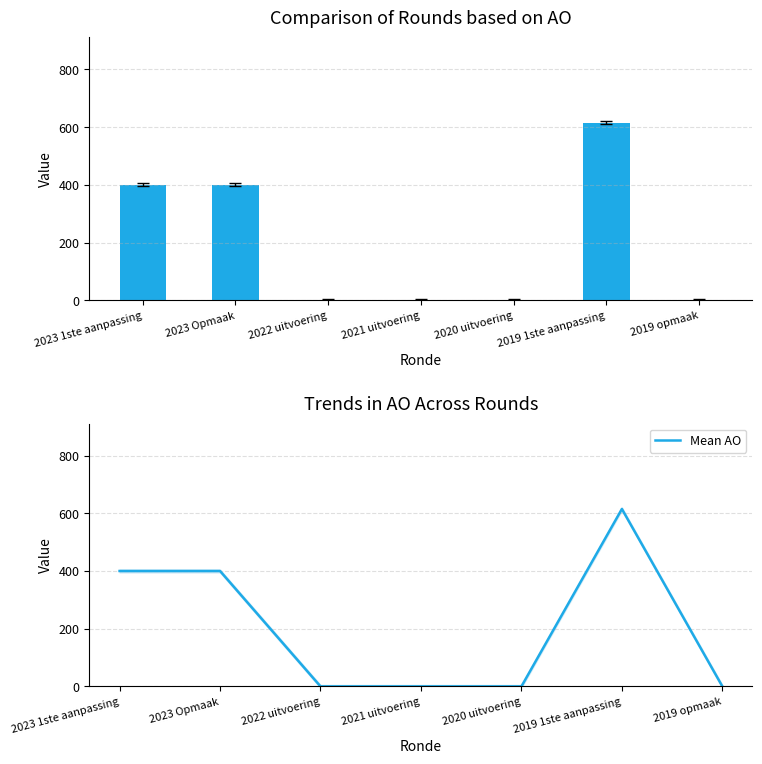

The AO series shows 400 at 2023 Opmaak. True or false?

True